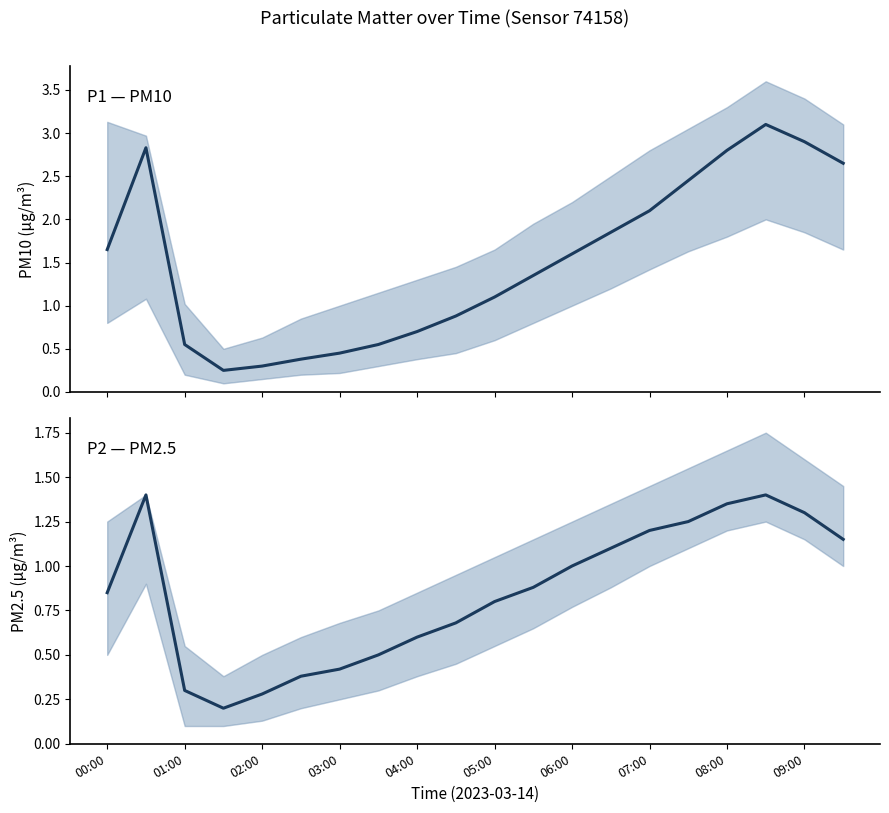

True or false: P1 (PM10) and P2 (PM2.5) intersect in this chart.

False